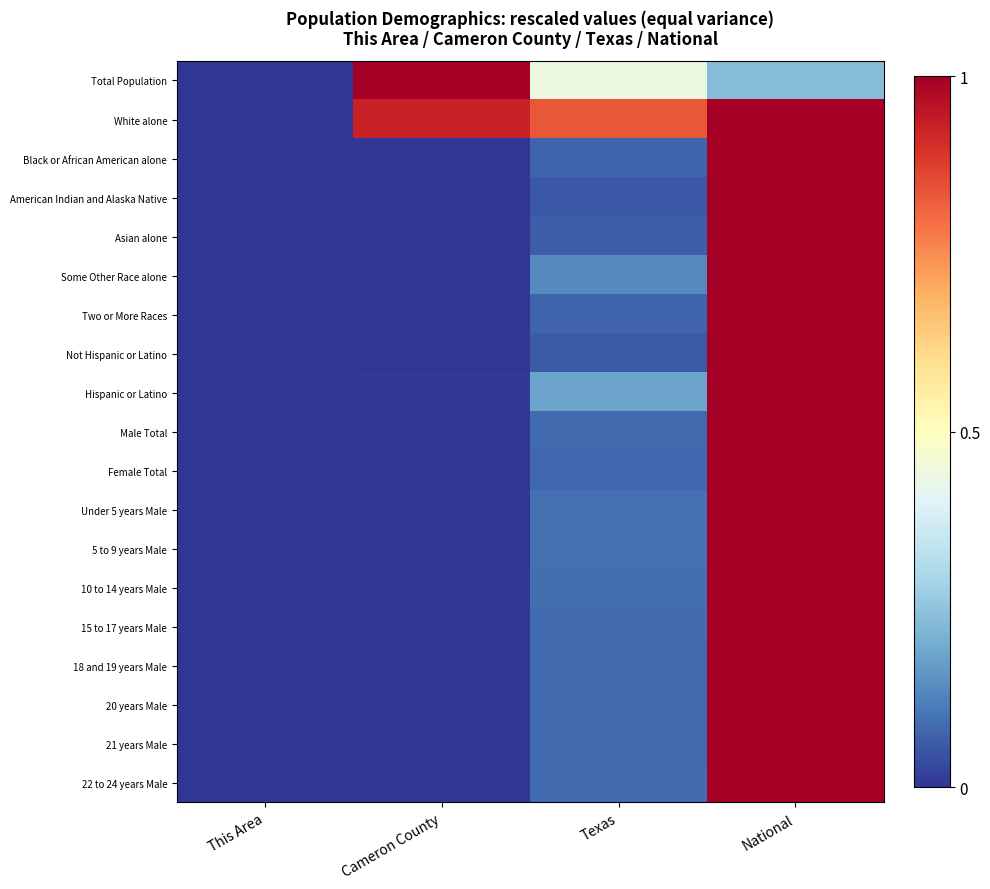

At which category is the sum across all series the highest?

National